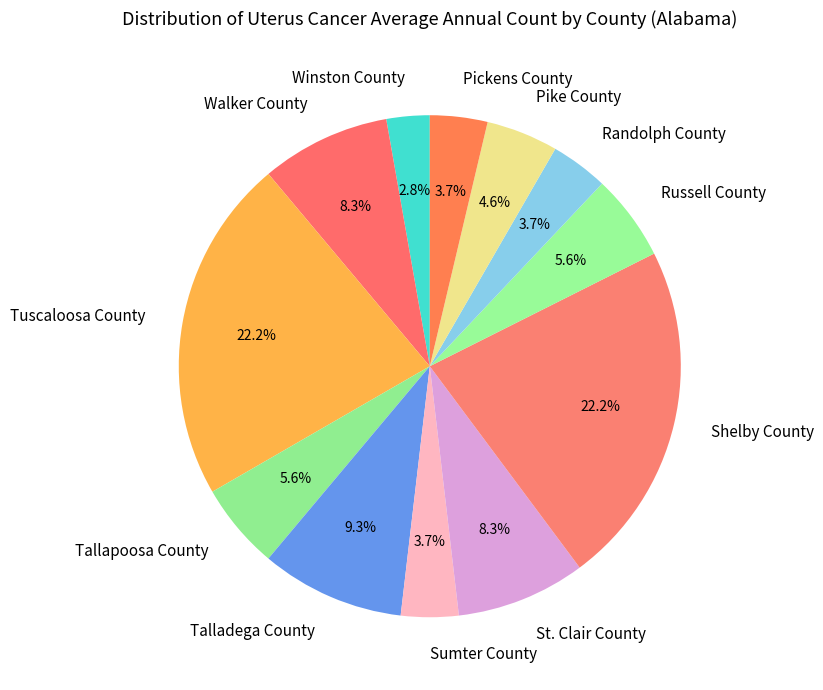

Does any single category account for the majority?

No